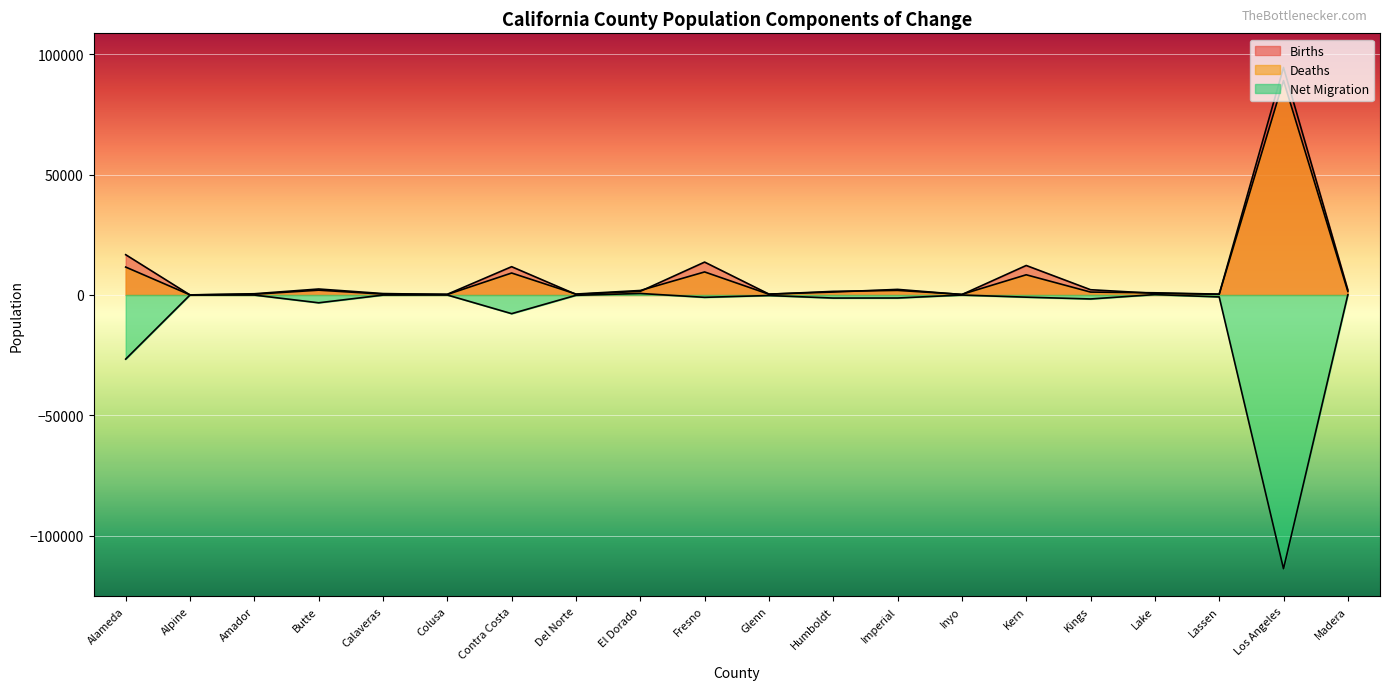

How many categories are shown in the chart?

20